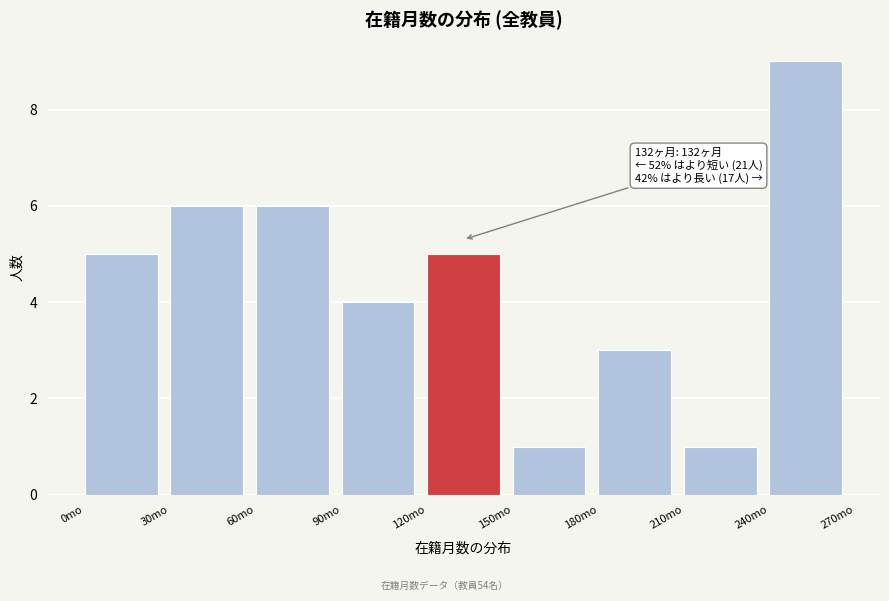

Over which range of the x-axis is the bar tallest?

240 to 270